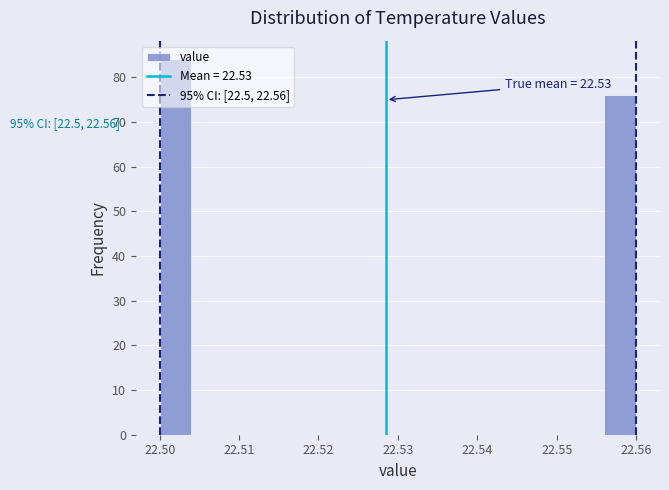

Over which range of the x-axis is the bar tallest?

22.500 to 22.504